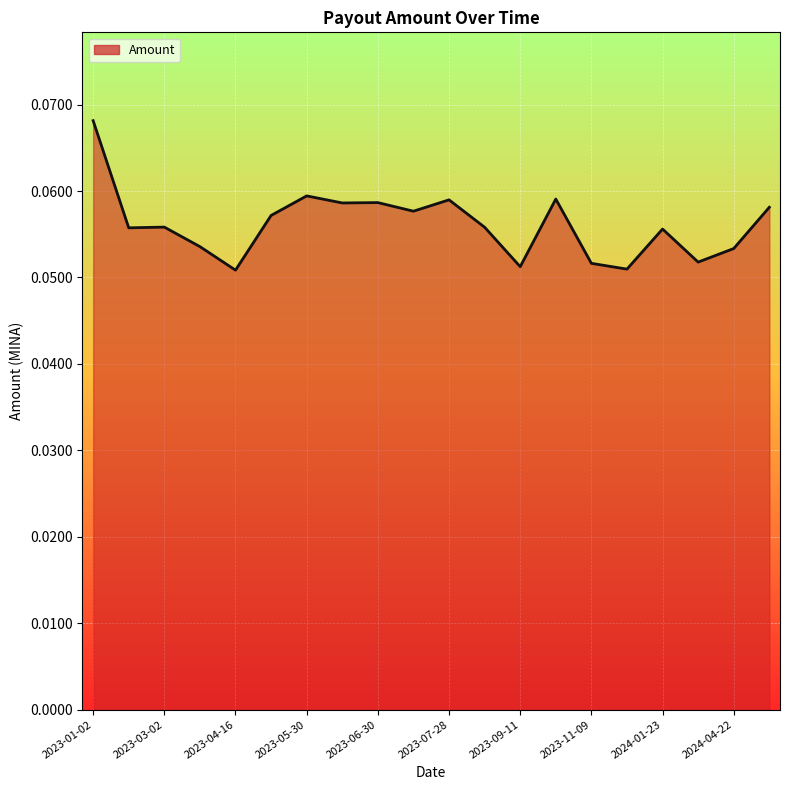

Count the number of categories in the chart.

20